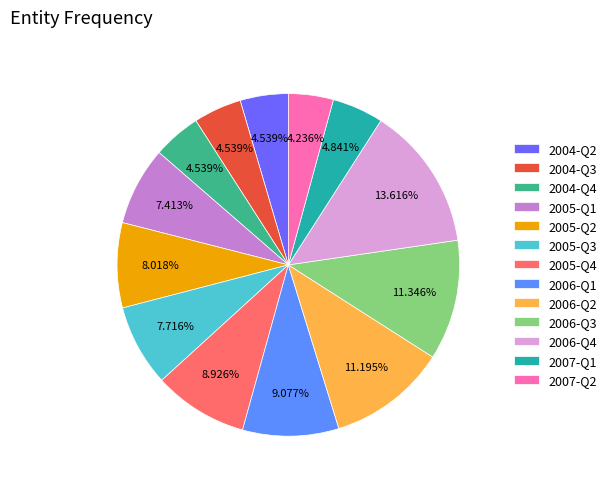

Is 2006-Q2 the majority of the pie?

No